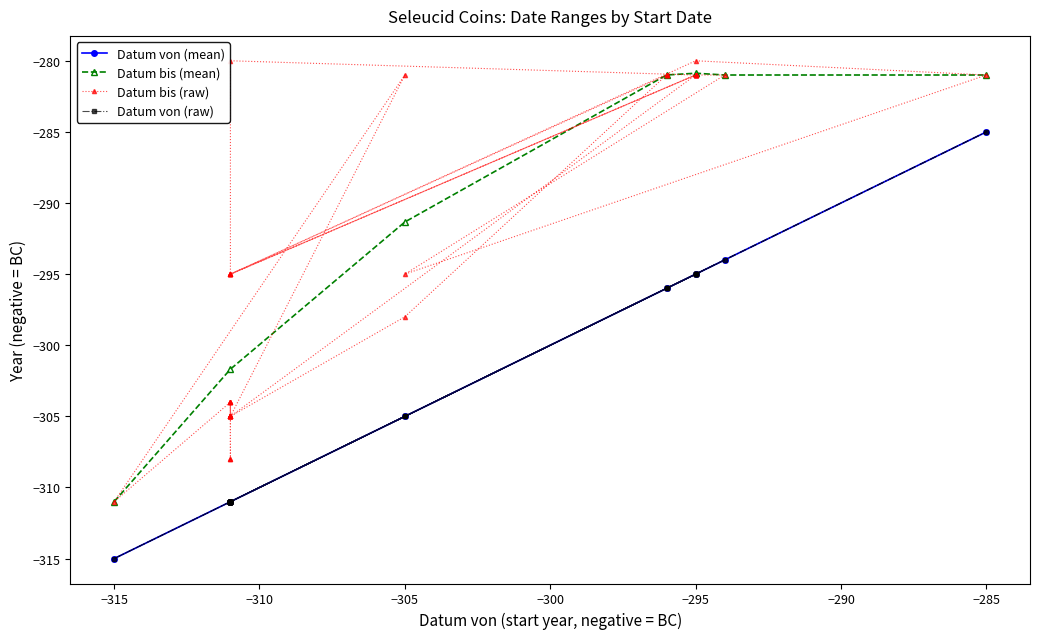

True or false: Datum von and Datum bis cross at least once.

False